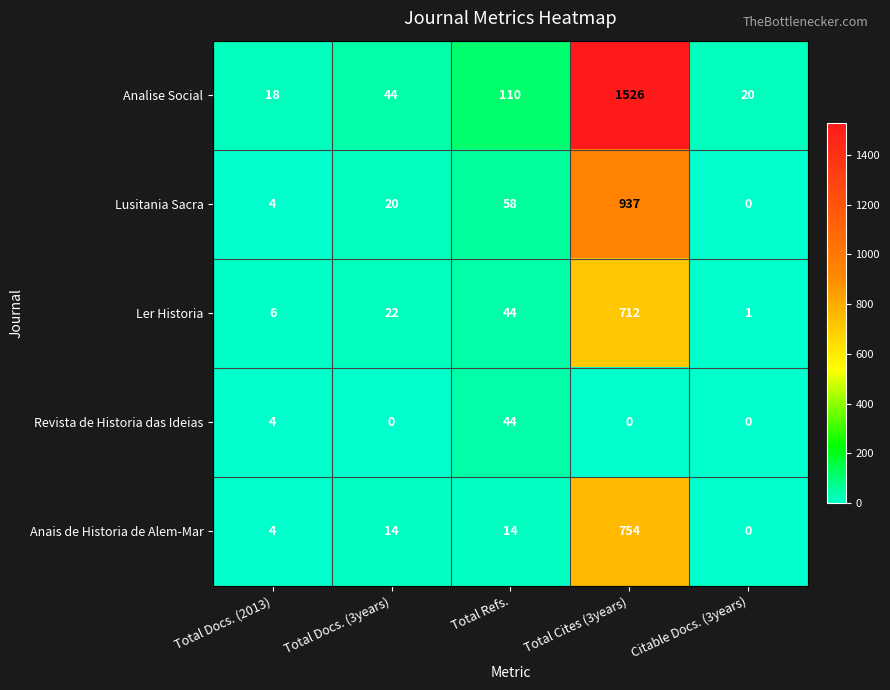

Reading left to right, what are all the values shown in this chart?

Analise Social: Total Docs. (2013)=18	Total Docs. (3years)=44	Total Refs.=110	Total Cites (3years)=1526	Citable Docs. (3years)=20
Lusitania Sacra: Total Docs. (2013)=4	Total Docs. (3years)=20	Total Refs.=58	Total Cites (3years)=937	Citable Docs. (3years)=0
Ler Historia: Total Docs. (2013)=6	Total Docs. (3years)=22	Total Refs.=44	Total Cites (3years)=712	Citable Docs. (3years)=1
Revista de Historia das Ideias: Total Docs. (2013)=4	Total Docs. (3years)=0	Total Refs.=44	Total Cites (3years)=0	Citable Docs. (3years)=0
Anais de Historia de Alem-Mar: Total Docs. (2013)=4	Total Docs. (3years)=14	Total Refs.=14	Total Cites (3years)=754	Citable Docs. (3years)=0